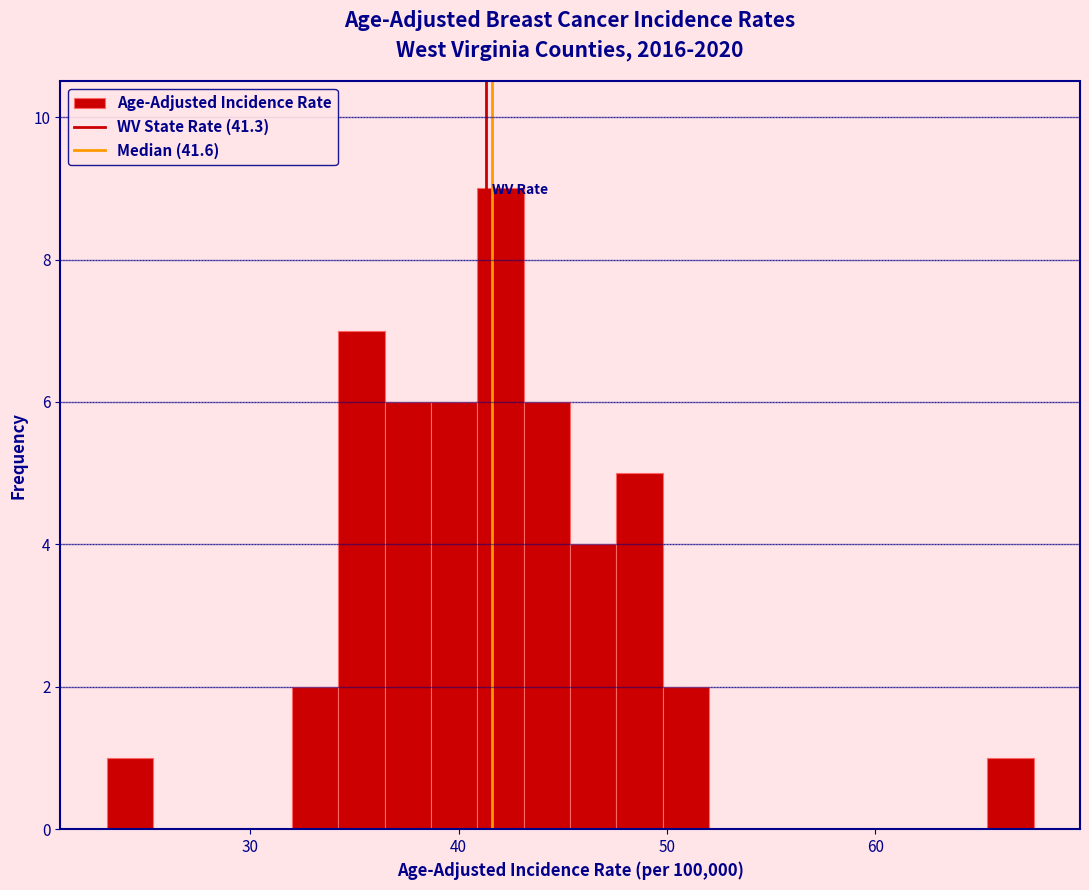

Around what value on the x-axis is the tallest bar? Give the approximate position of its centre, as read against the axis.

42